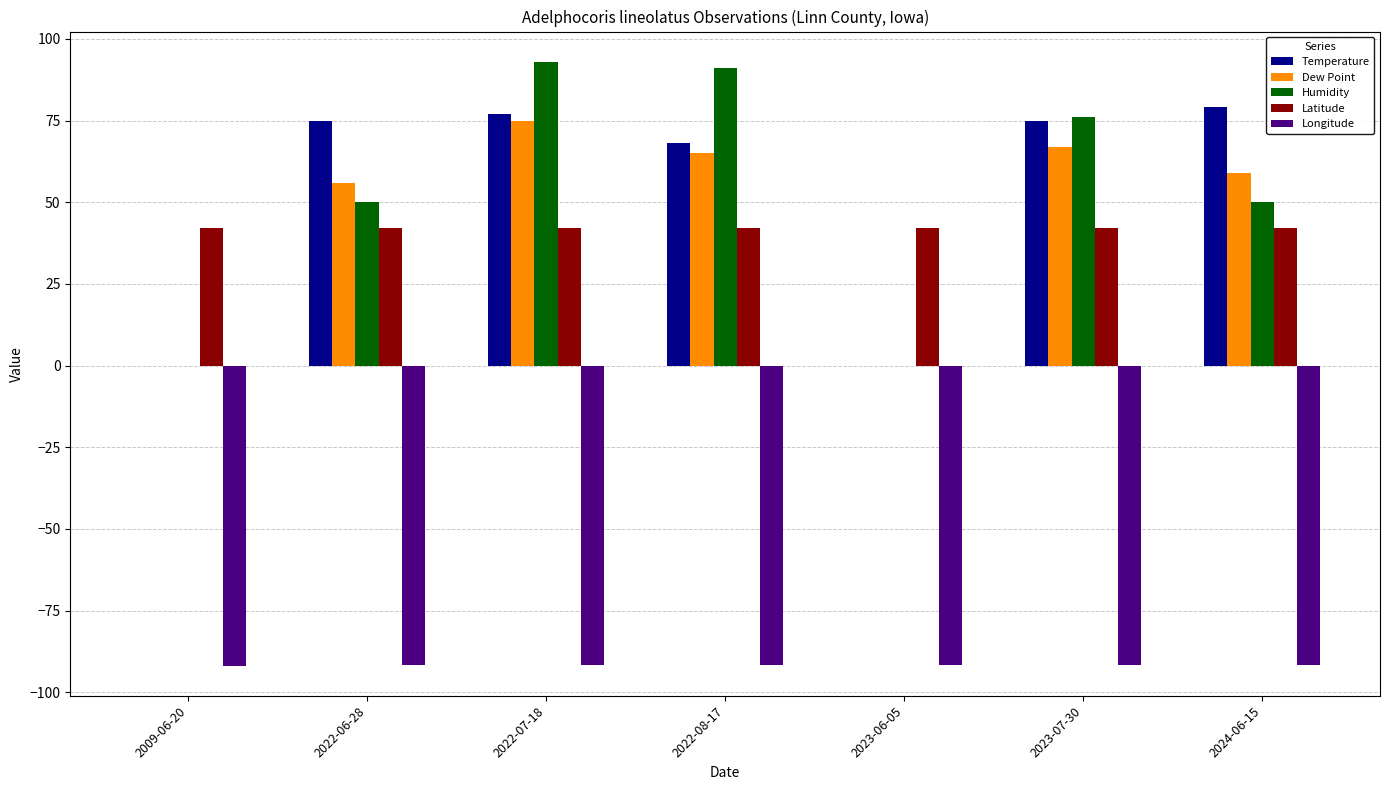

Between 2022-06-28 and 2023-06-05, which series saw the biggest shift?

Temperature